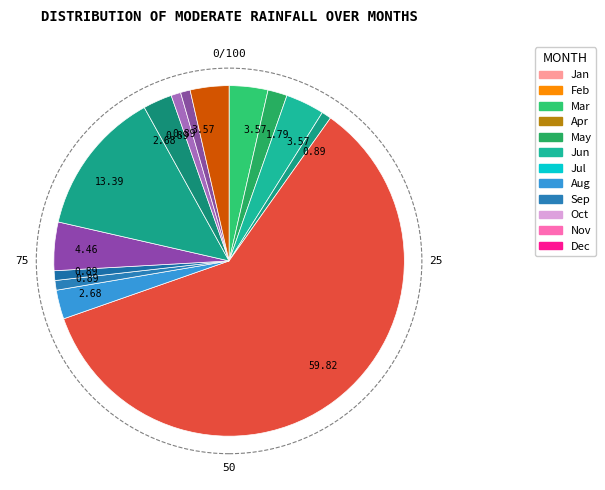

How many segments does this pie chart have?

14